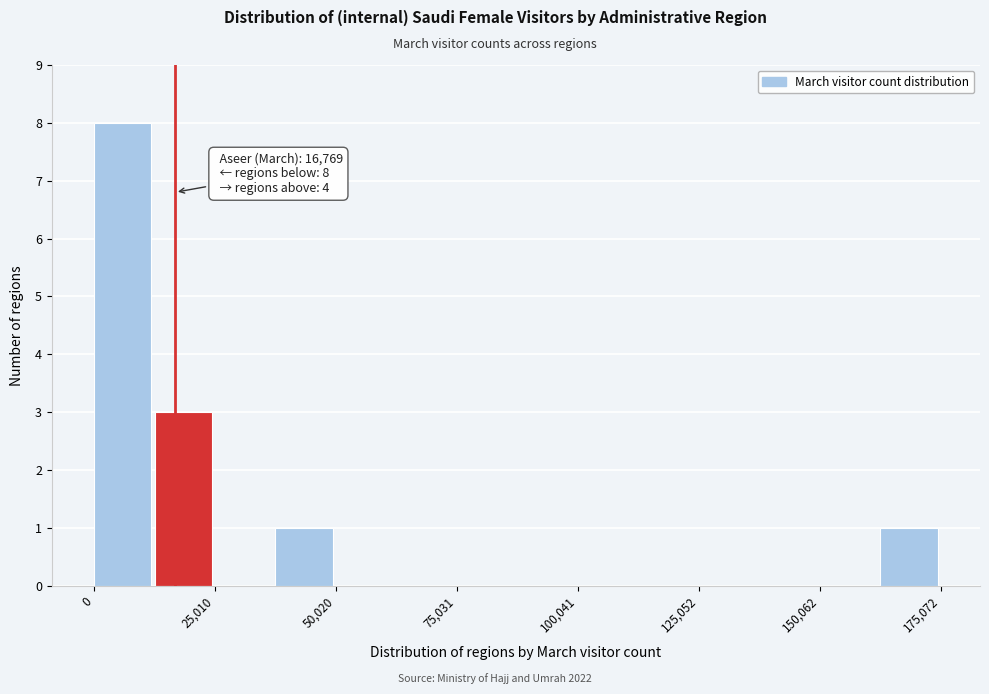

Read against the x-axis, roughly where is the centre of the tallest bar?

5000